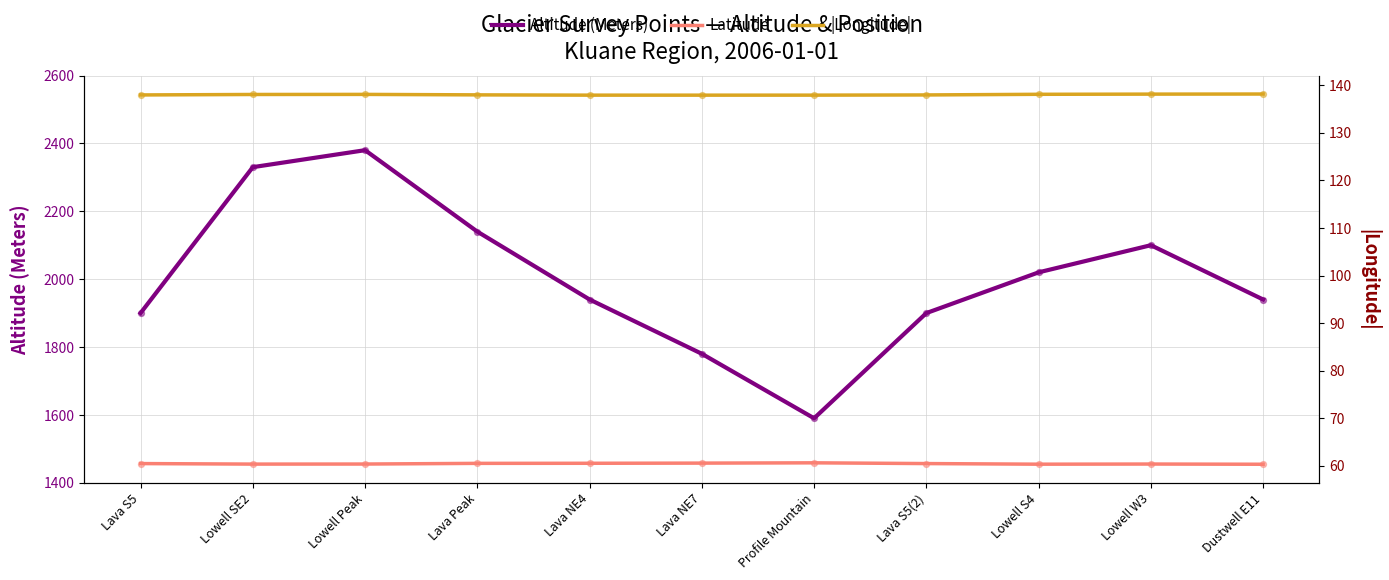

At which category is the sum across all series the highest?

Lowell Peak